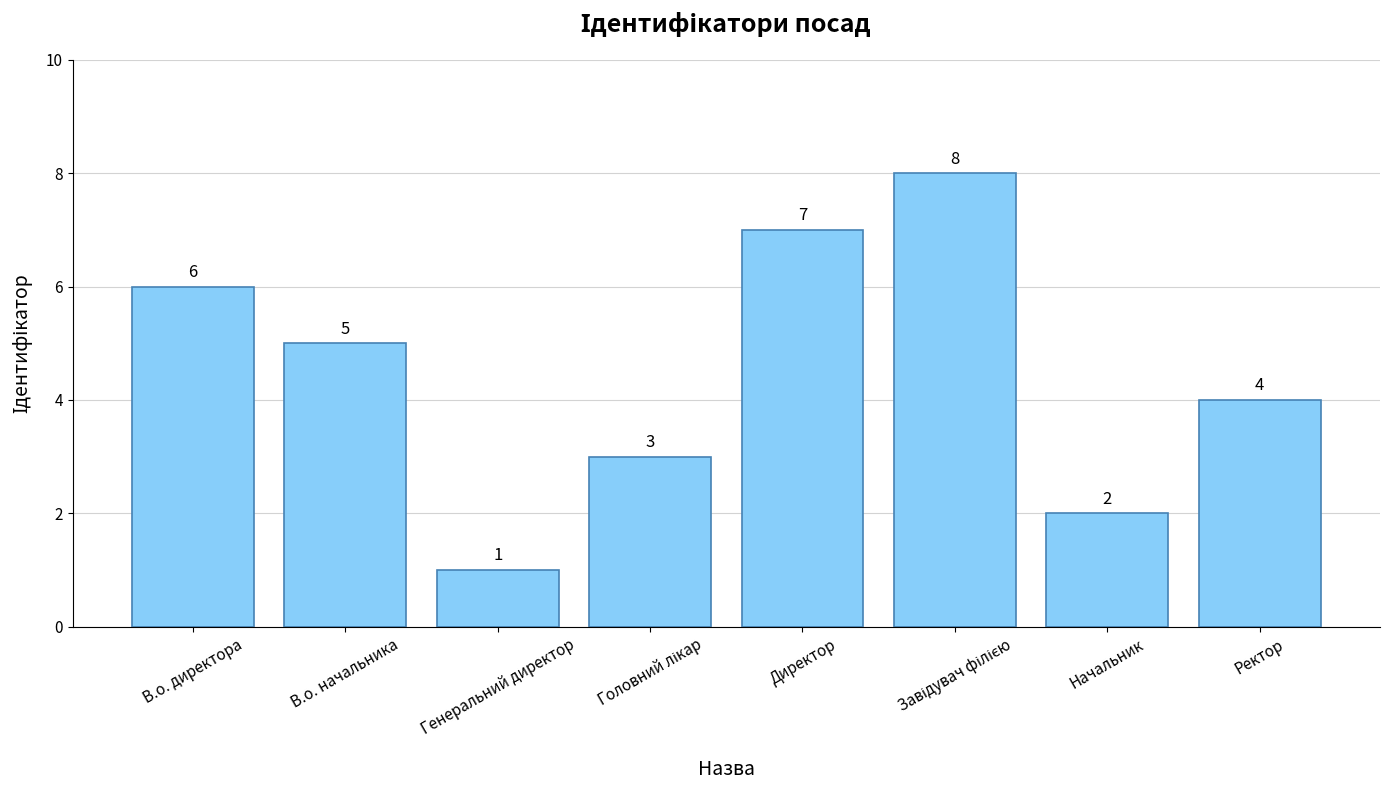

What is the difference between the maximum and minimum values?

7